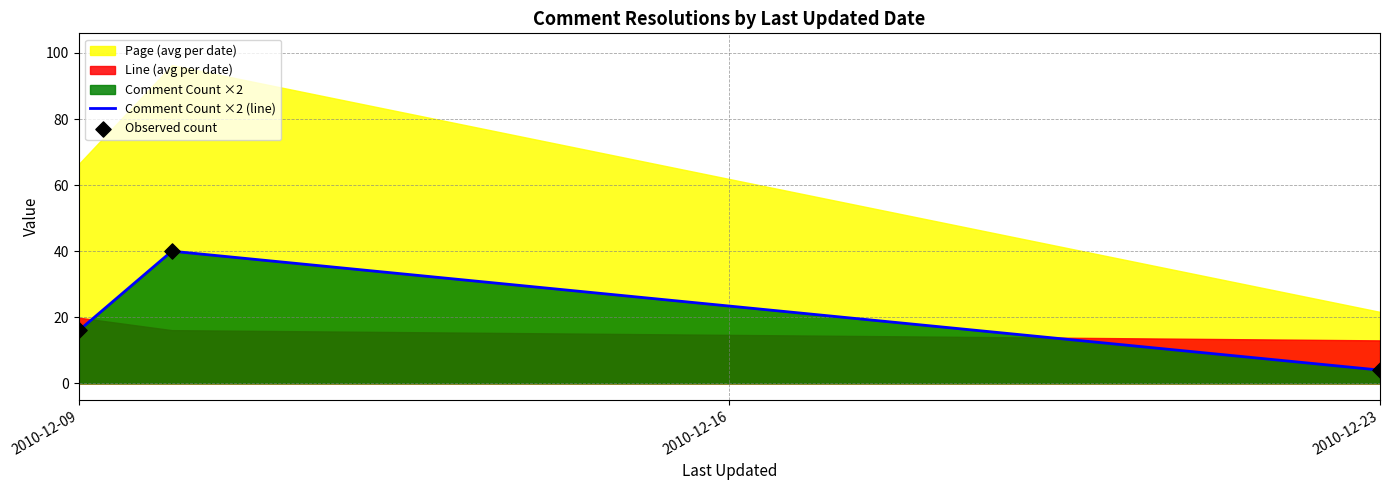

At which label is Comment Count ×2 (line) closest to 22?

2010-12-09